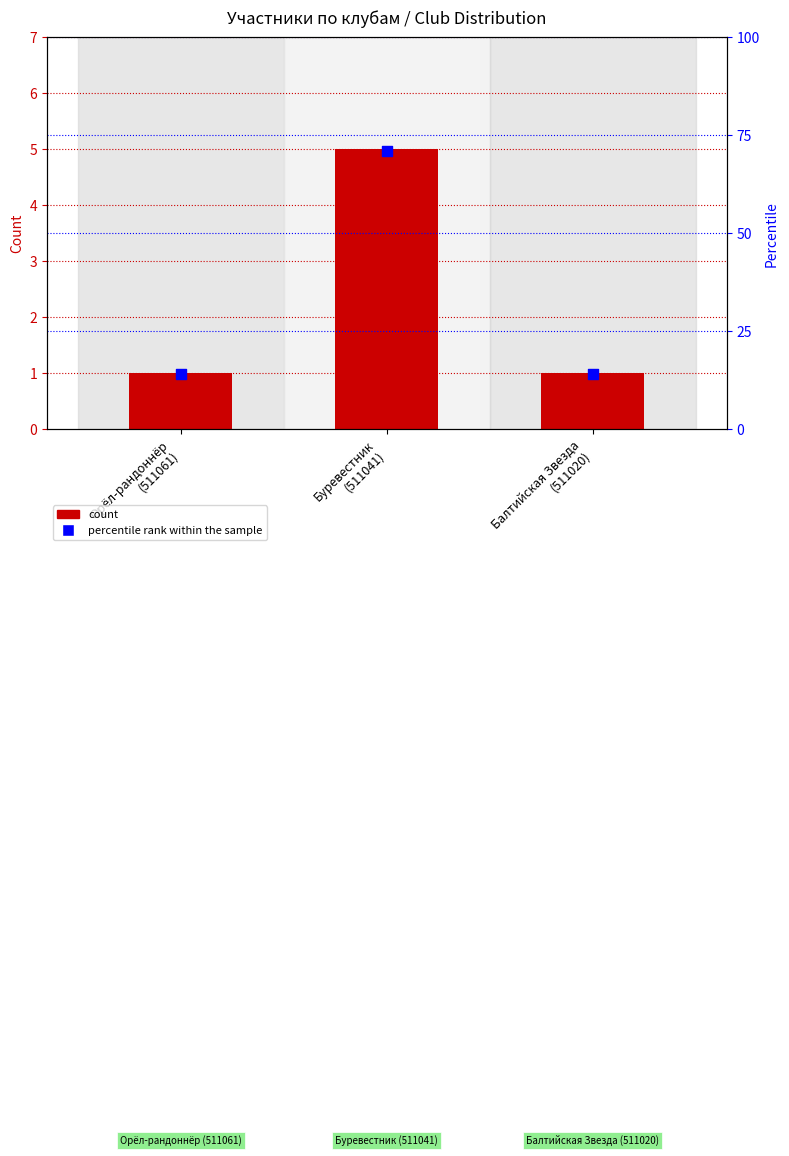

At which category is the sum across all series the highest?

Буревестник
(511041)